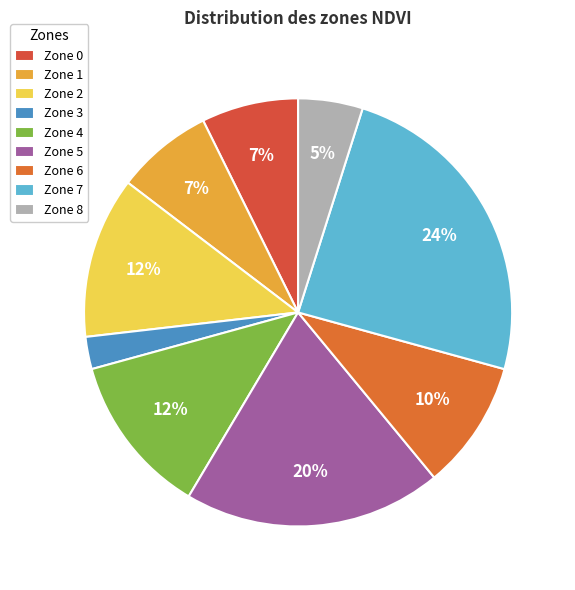

Rank the categories by value from highest to lowest.

Zone 7, Zone 5, Zone 2, Zone 4, Zone 6, Zone 0, Zone 1, Zone 8, Zone 3